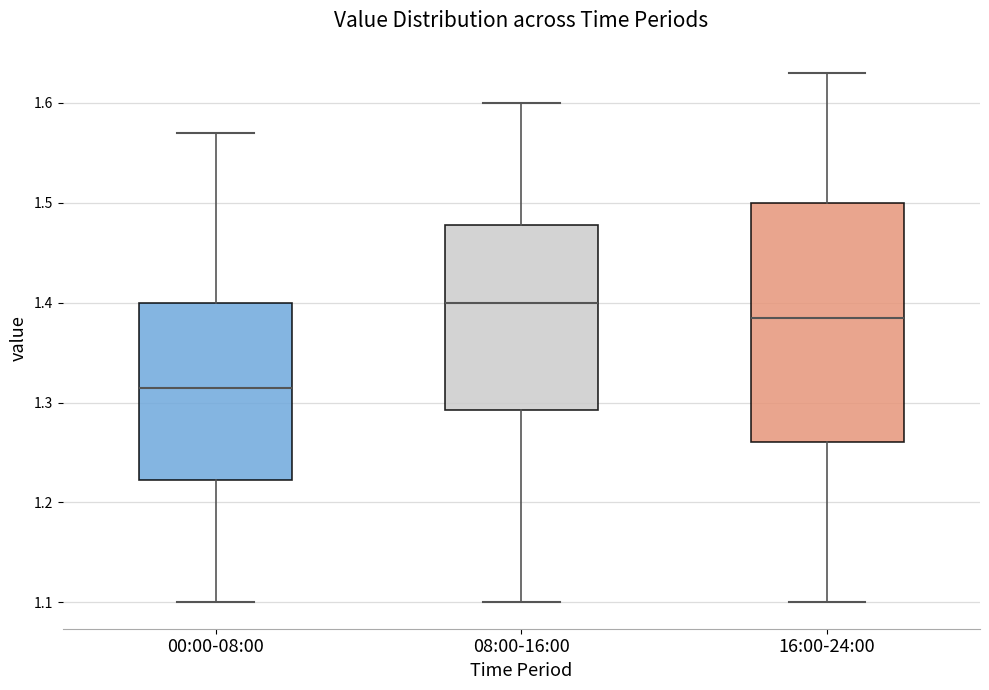

Reading left to right, transcribe this box plot: for each box, give where its median line is, the range the box spans, and where its two whiskers end, as read against the y-axis. The values are not printed on the chart, so give them approximately, as read against the axis.

00:00-08:00: median 1.32, box 1.22 to 1.40, whiskers 1.10 to 1.57
08:00-16:00: median 1.40, box 1.29 to 1.48, whiskers 1.10 to 1.60
16:00-24:00: median 1.39, box 1.26 to 1.50, whiskers 1.10 to 1.63